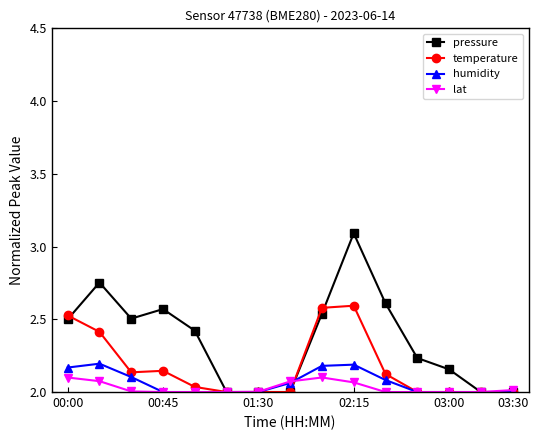

True or false: temperature has more than 1 points higher than both neighbors.

True